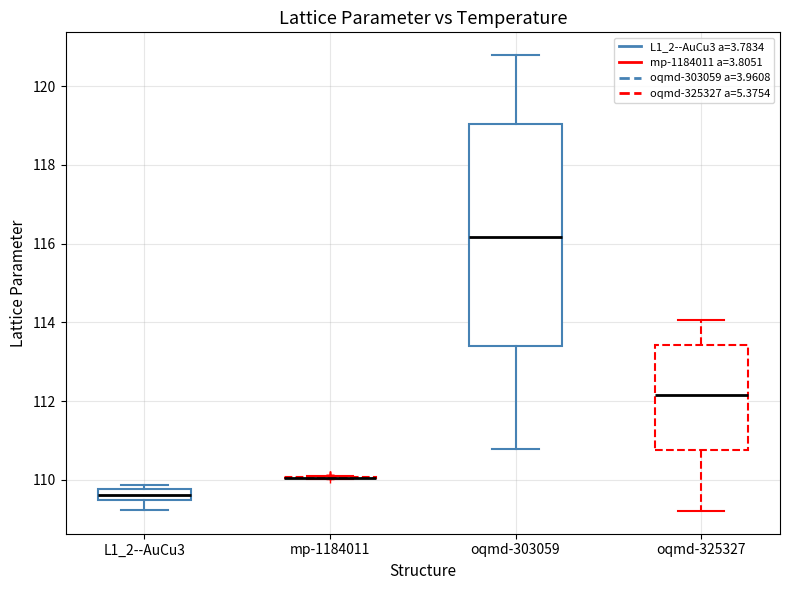

Where is the lower edge of the box for L1_2--AuCu3 on the y-axis? The values are not printed on the chart, so give them approximately, as read against the axis.

109.4